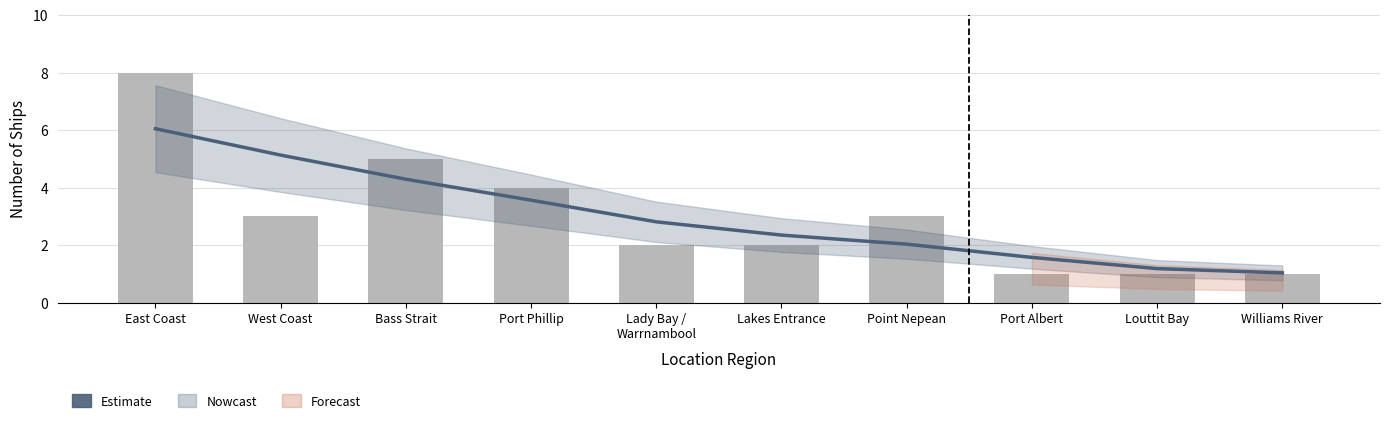

List the labels in order of Estimate value, largest first.

East Coast, West Coast, Bass Strait, Port Phillip, Lady Bay /
Warrnambool, Lakes Entrance, Point Nepean, Port Albert, Louttit Bay, Williams River